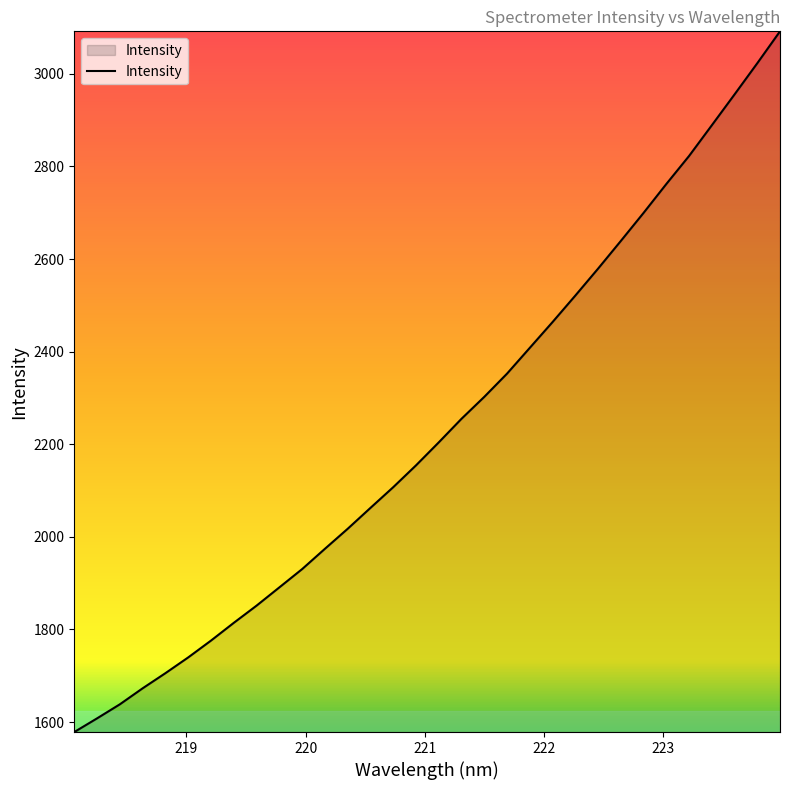

What is the maximum value shown in the chart?

3091.9